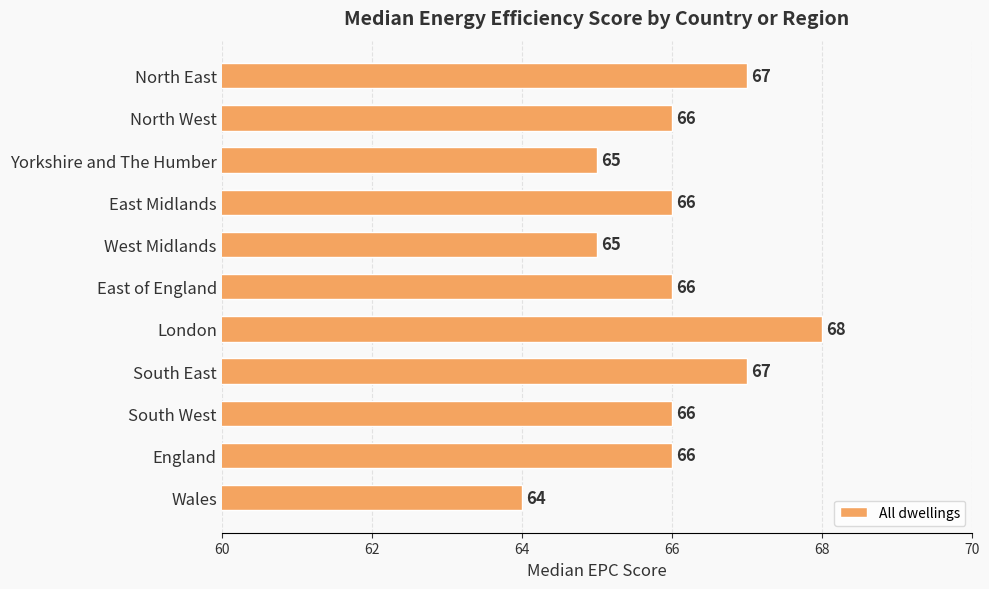

How many distinct data groups are displayed?

1